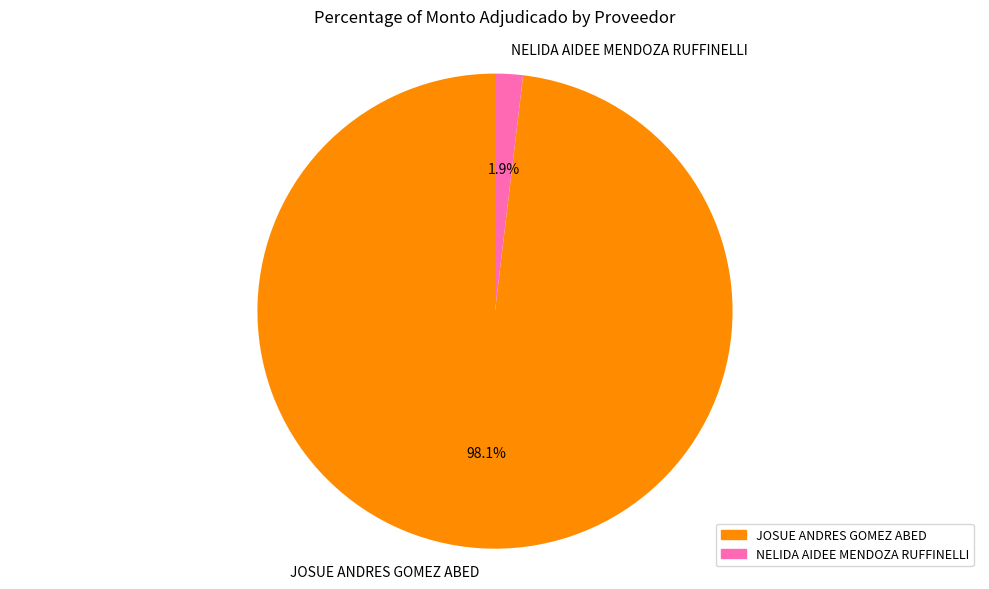

Is the sum of JOSUE ANDRES GOMEZ ABED and NELIDA AIDEE MENDOZA RUFFINELLI greater than half?

Yes